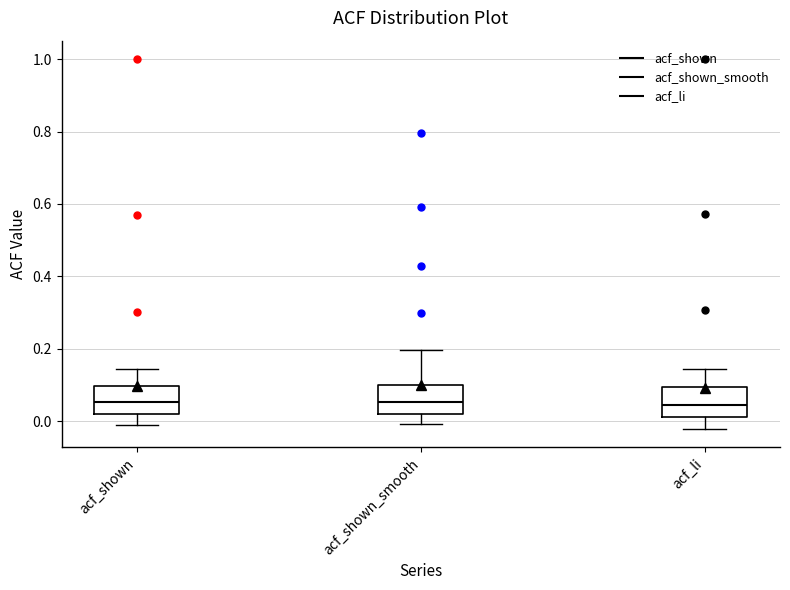

Reading left to right, transcribe this box plot: for each box, give where its median line is, the range the box spans, and where its two whiskers end, as read against the y-axis. The values are not printed on the chart, so give them approximately, as read against the axis.

acf_shown: median 0.06, box 0.02 to 0.10, whiskers -0.02 to 0.14
acf_shown_smooth: median 0.06, box 0.02 to 0.10, whiskers 0.00 to 0.20
acf_li: median 0.04, box 0.02 to 0.10, whiskers -0.02 to 0.14